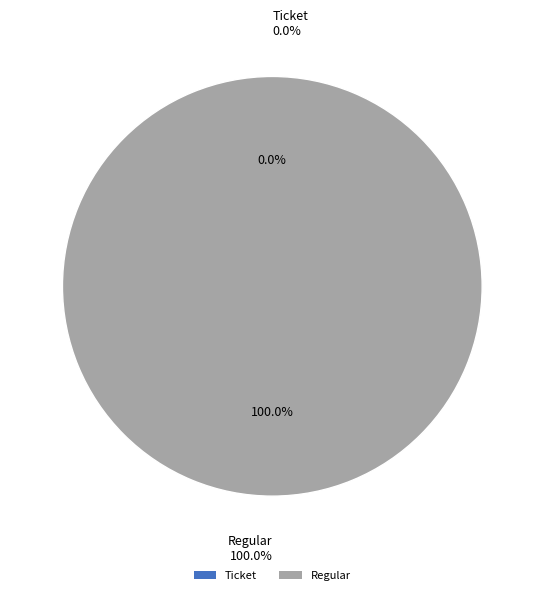

Does any single category account for the majority?

Yes